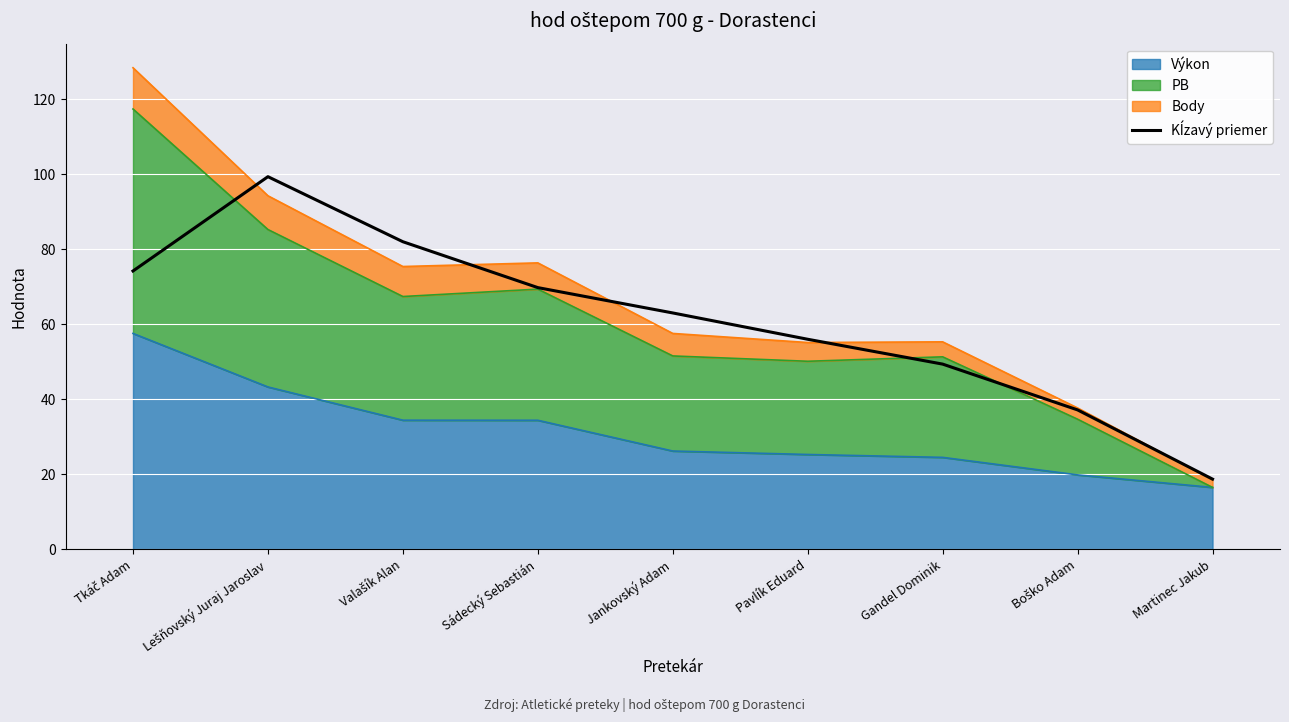

What is the minimum value shown in the chart?

18.8